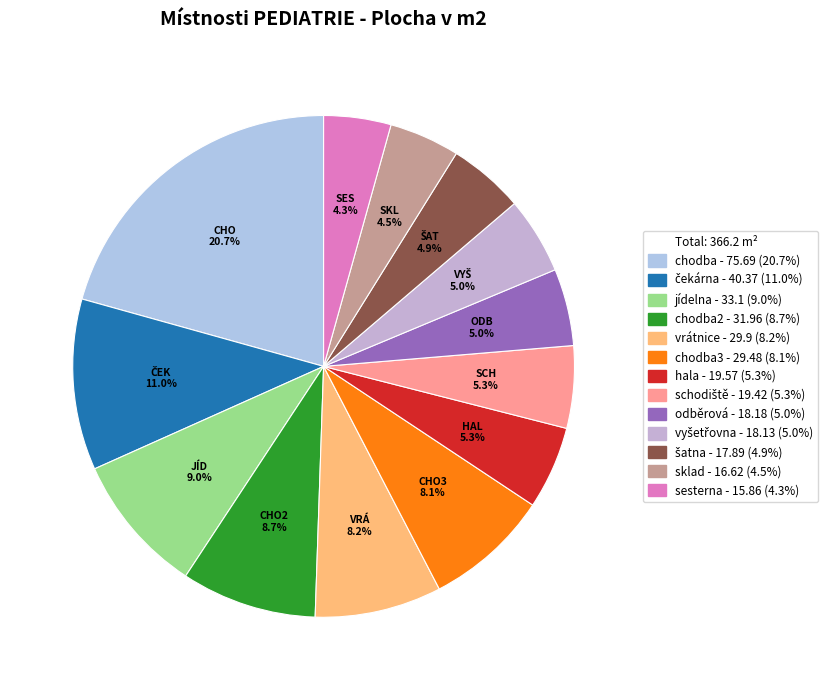

How many slices are in this pie chart?

13